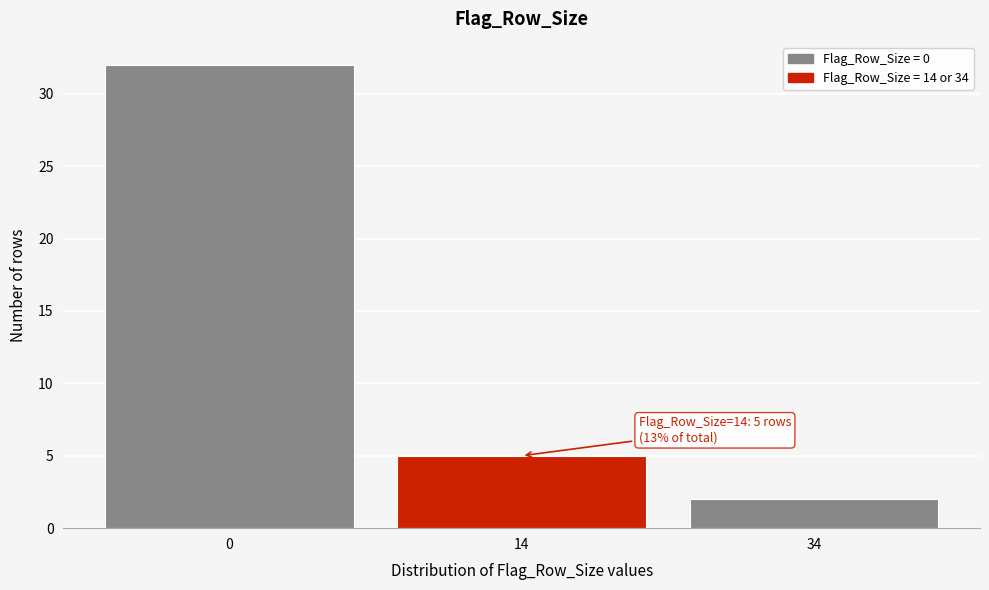

Reading left to right, extract all data points from this chart.

32	5	2